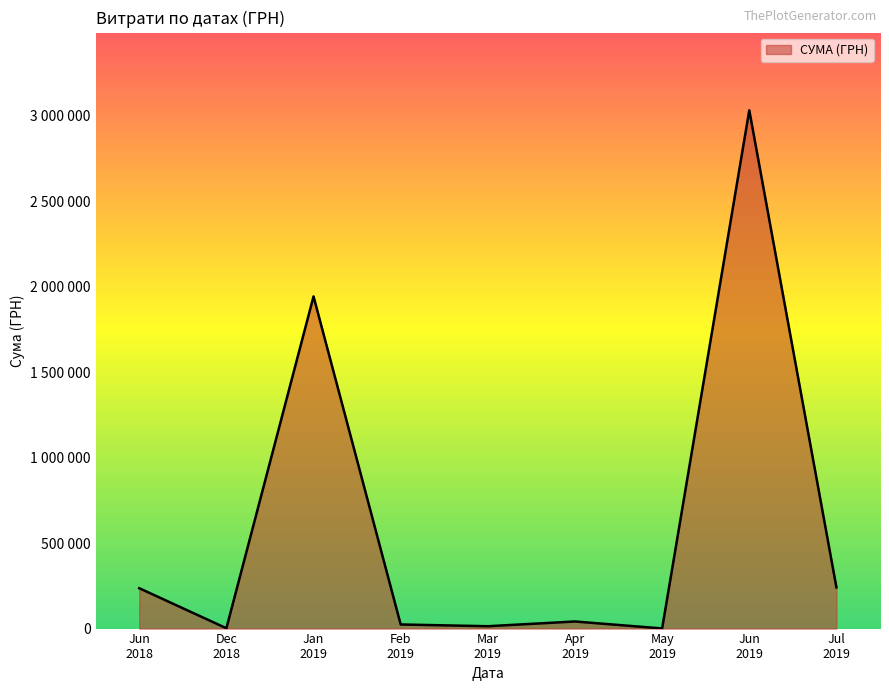

Does the chart display data point markers on the line(s)?

No